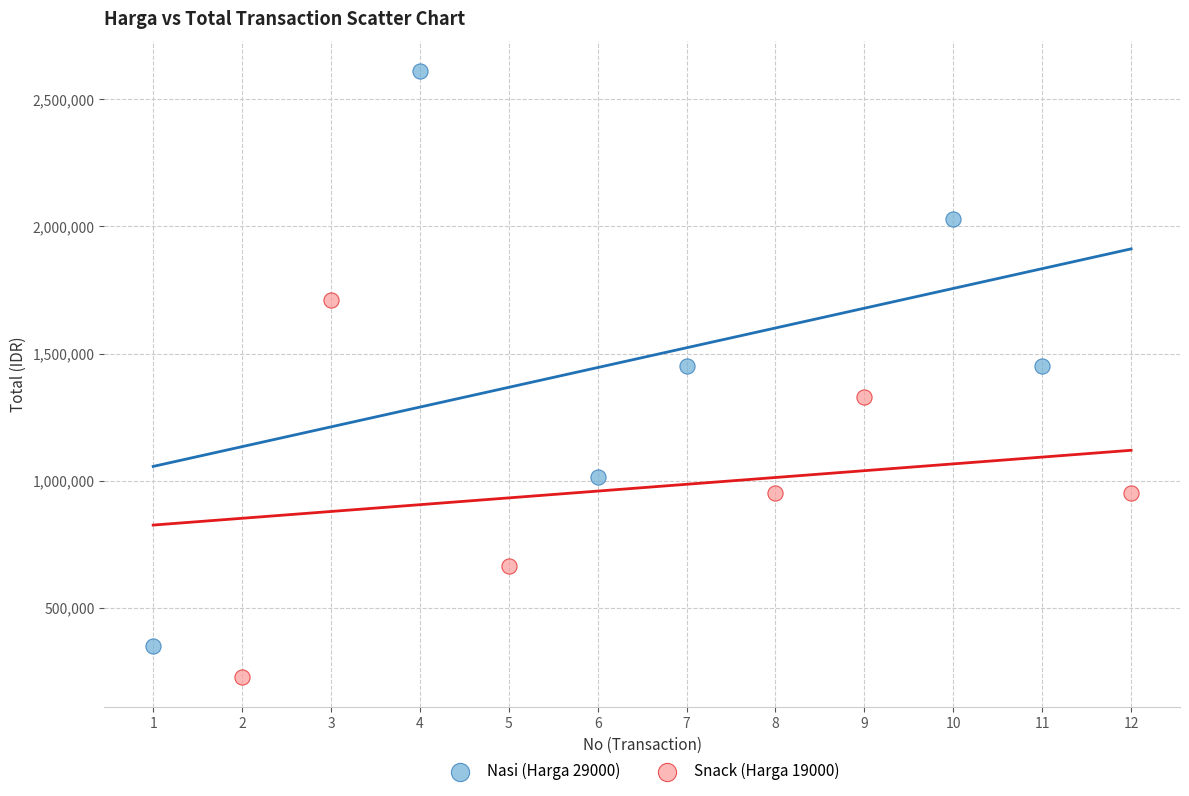

Which series reaches the maximum Y coordinate?

Nasi (Harga 29000)